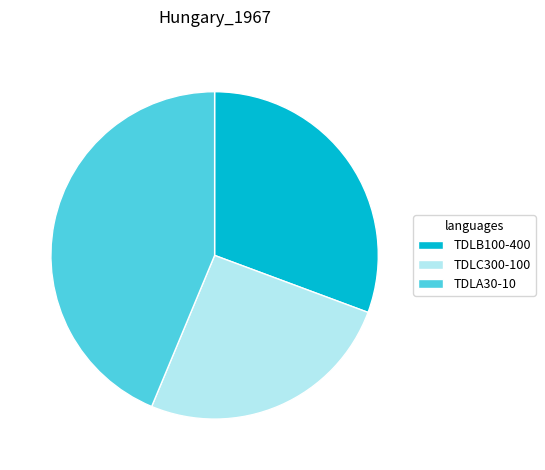

What is the largest slice in the pie chart?

TDLA30-10